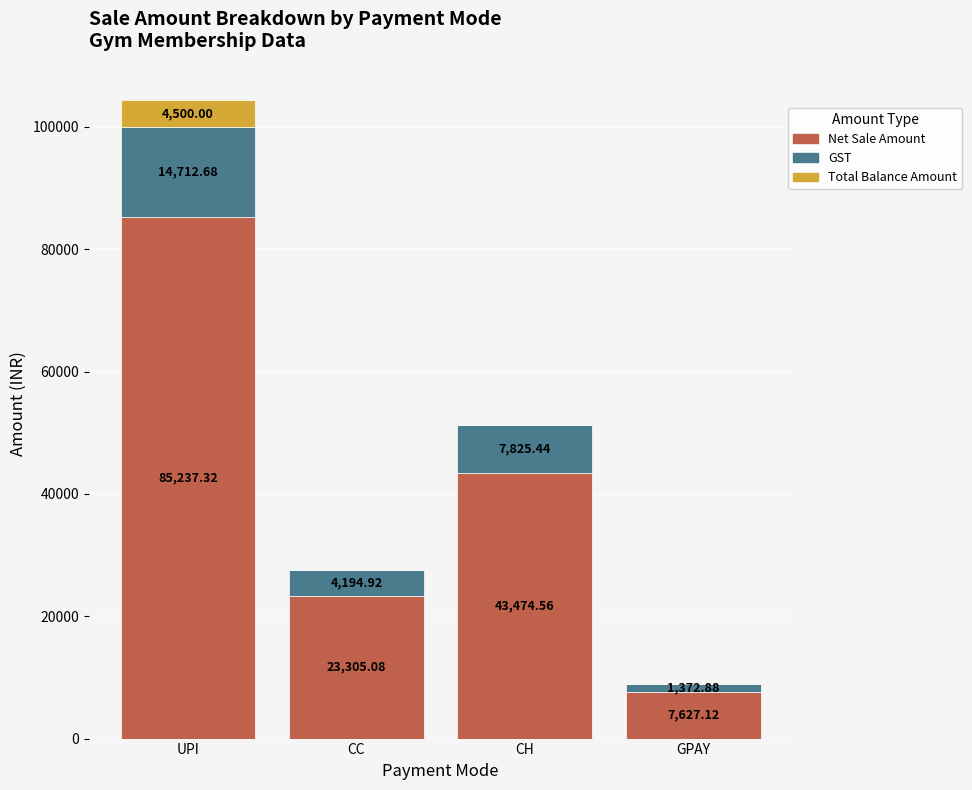

What is the total value across all series at UPI?

104450.0